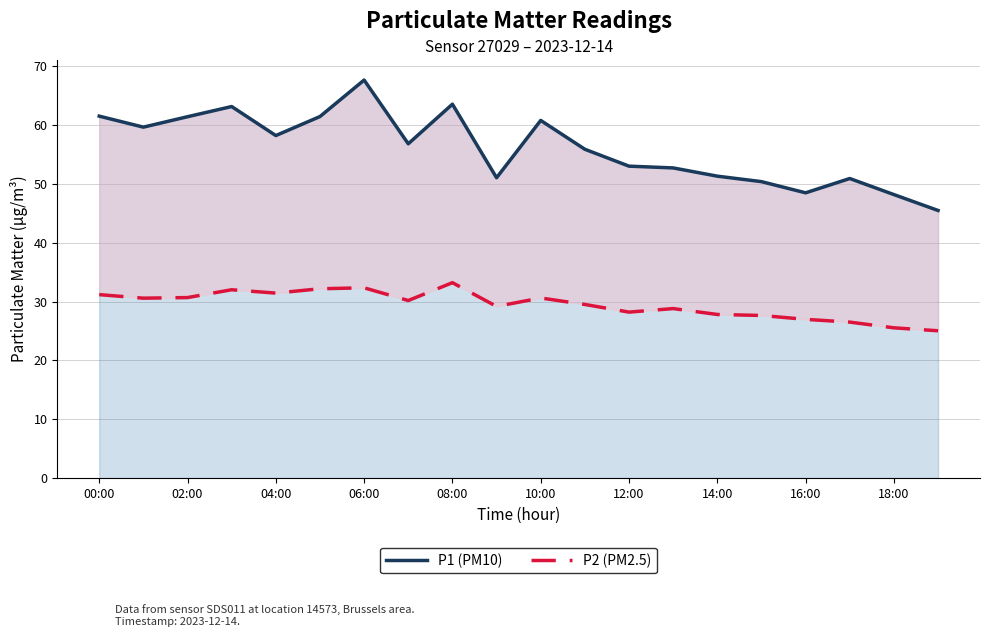

Count the number of categories in the chart.

20